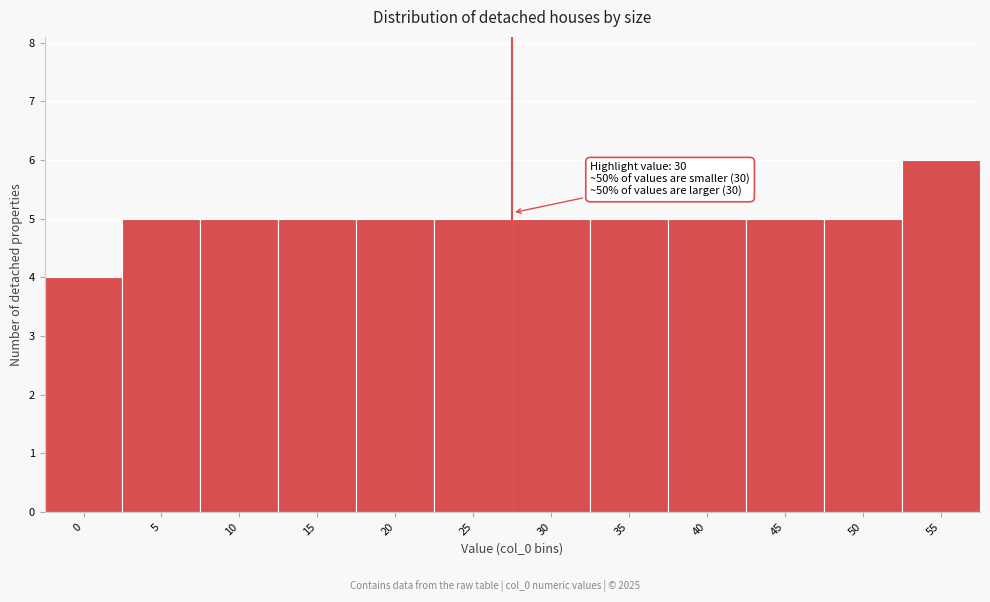

Reading right to left, extract all data points from this chart.

55=6	50=5	45=5	40=5	35=5	30=5	25=5	20=5	15=5	10=5	5=5	0=4